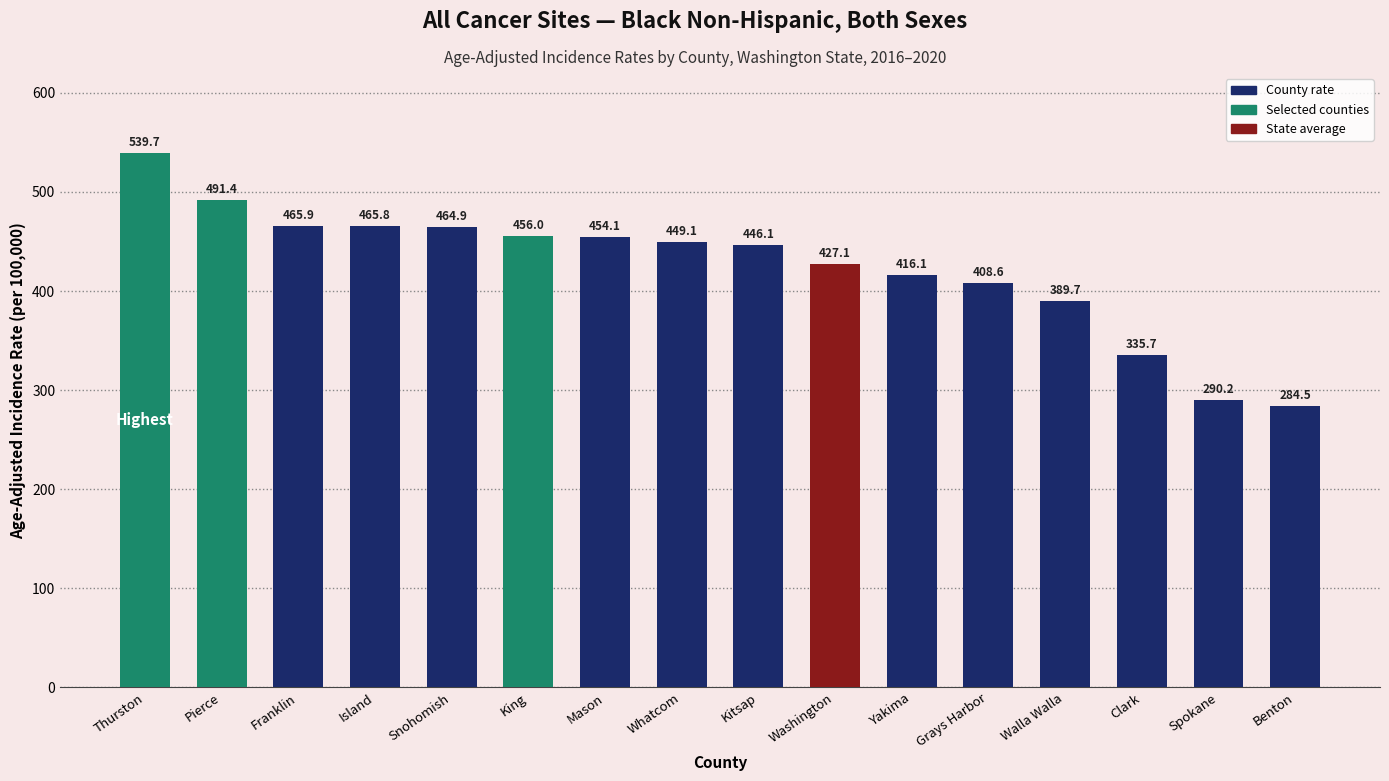

True or false: the data shows 648.2 at King.

False